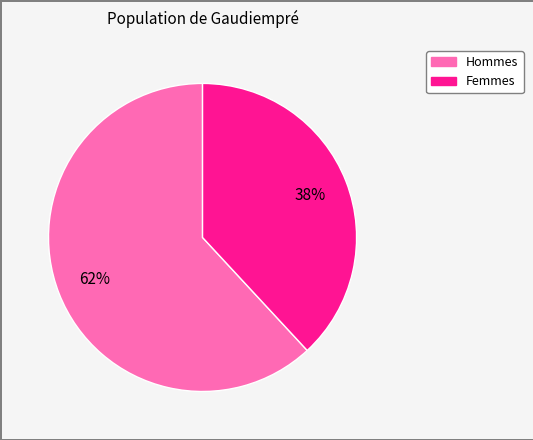

To the nearest percent, what is the difference between the largest and smallest slice percentages?

24%